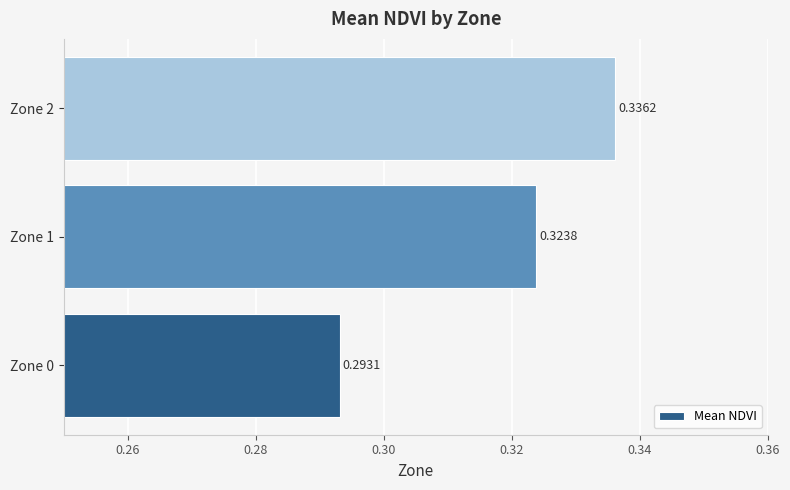

Between Zone 0 and Zone 2, which is larger?

Zone 2